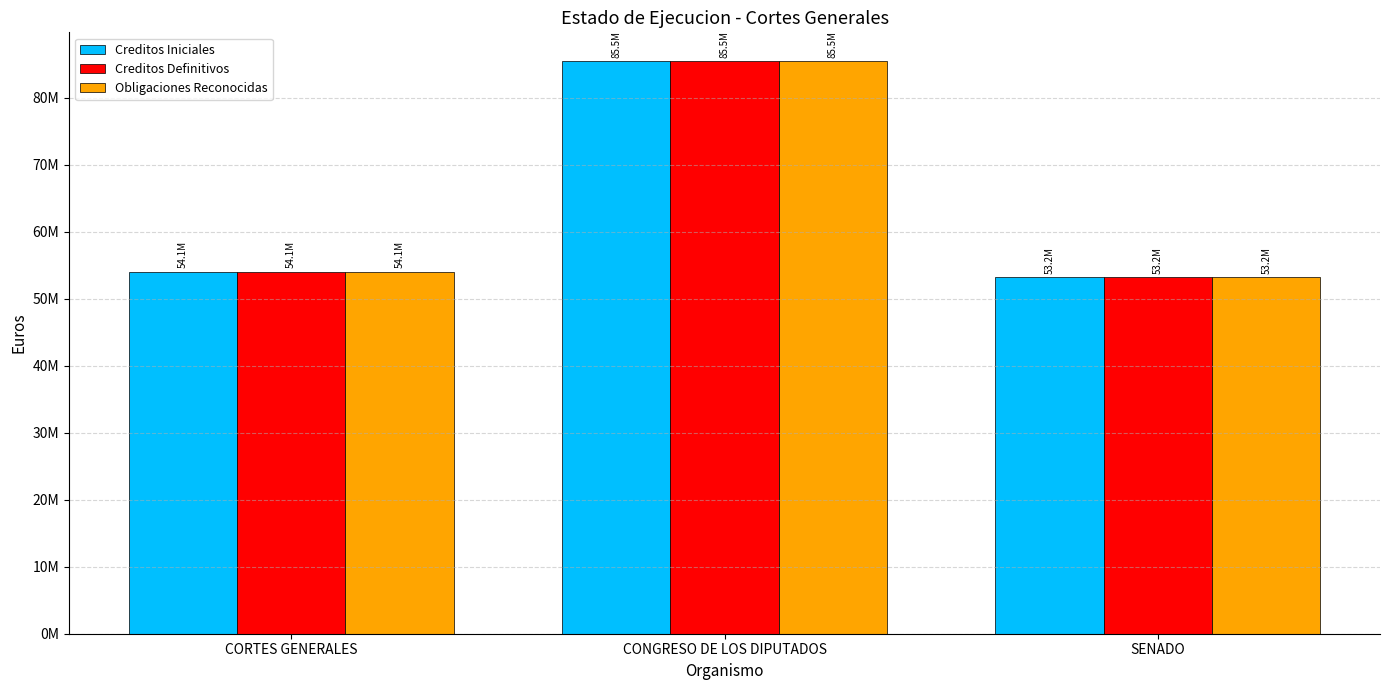

Which category has the highest value in the Obligaciones Reconocidas series?

CONGRESO DE LOS DIPUTADOS